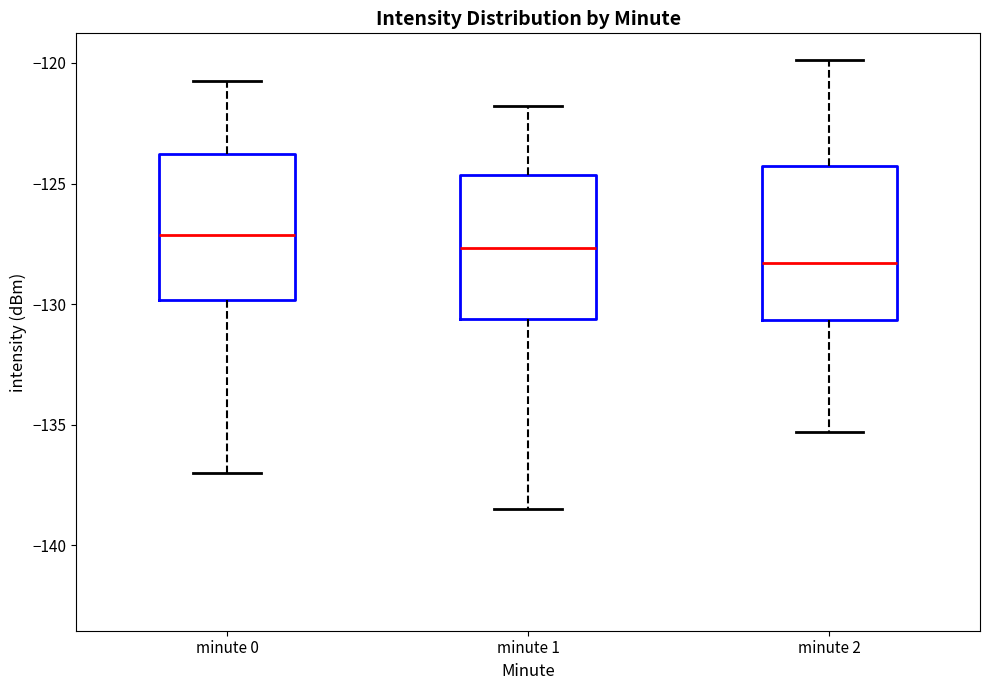

Which box's median line is the lowest?

minute 2